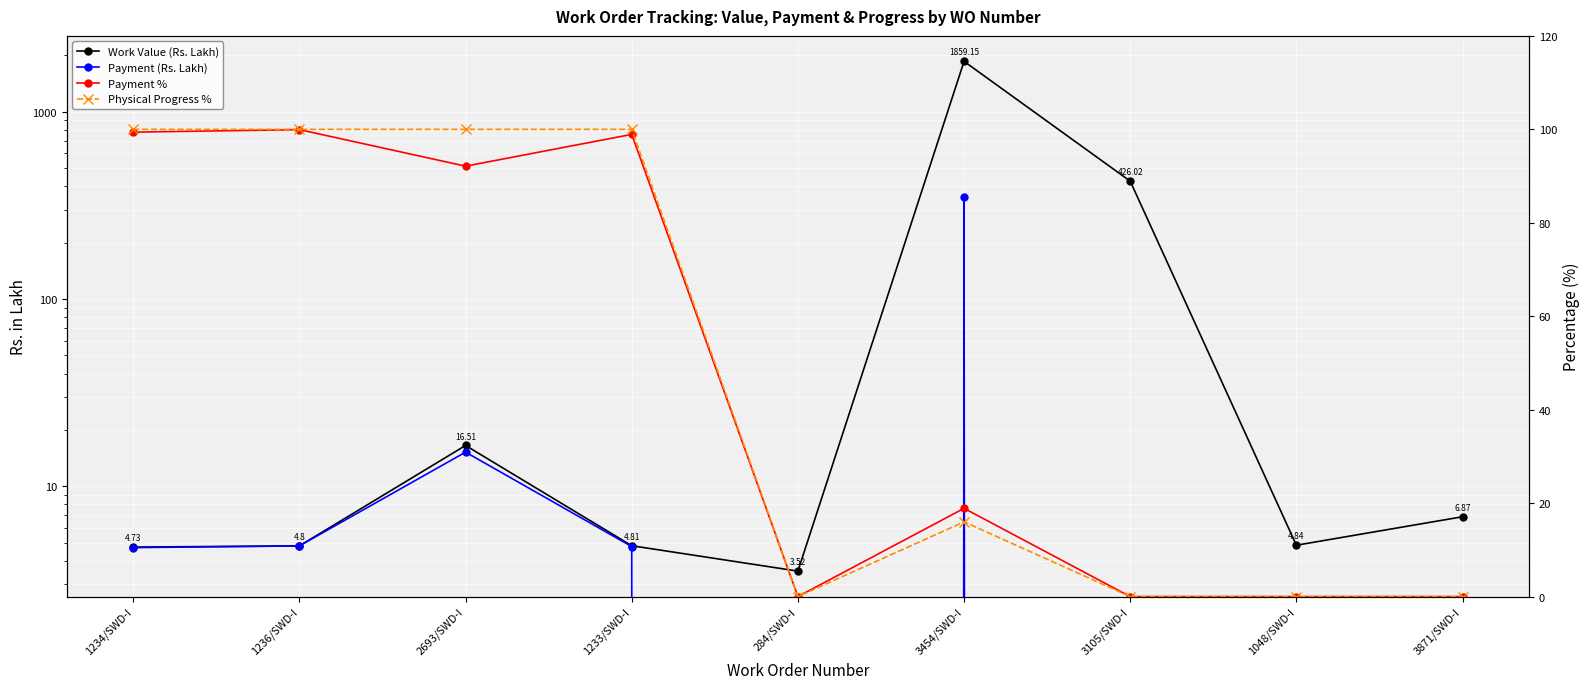

Reading right to left, what are all the values shown in this chart?

Work Value (Rs. Lakh): 6.9	4.8	426.0	1859.2	3.5	4.8	16.5	4.8	4.7
Payment (Rs. Lakh): 0.0	0.0	0.0	351.1	0.0	4.8	15.2	4.8	4.7
Payment %: 0.0	0.0	0.0	18.9	0.0	98.9	92.1	99.9	99.4
Physical Progress %: 0.0	0.0	0.0	16.0	0.0	100.0	100.0	100.0	100.0